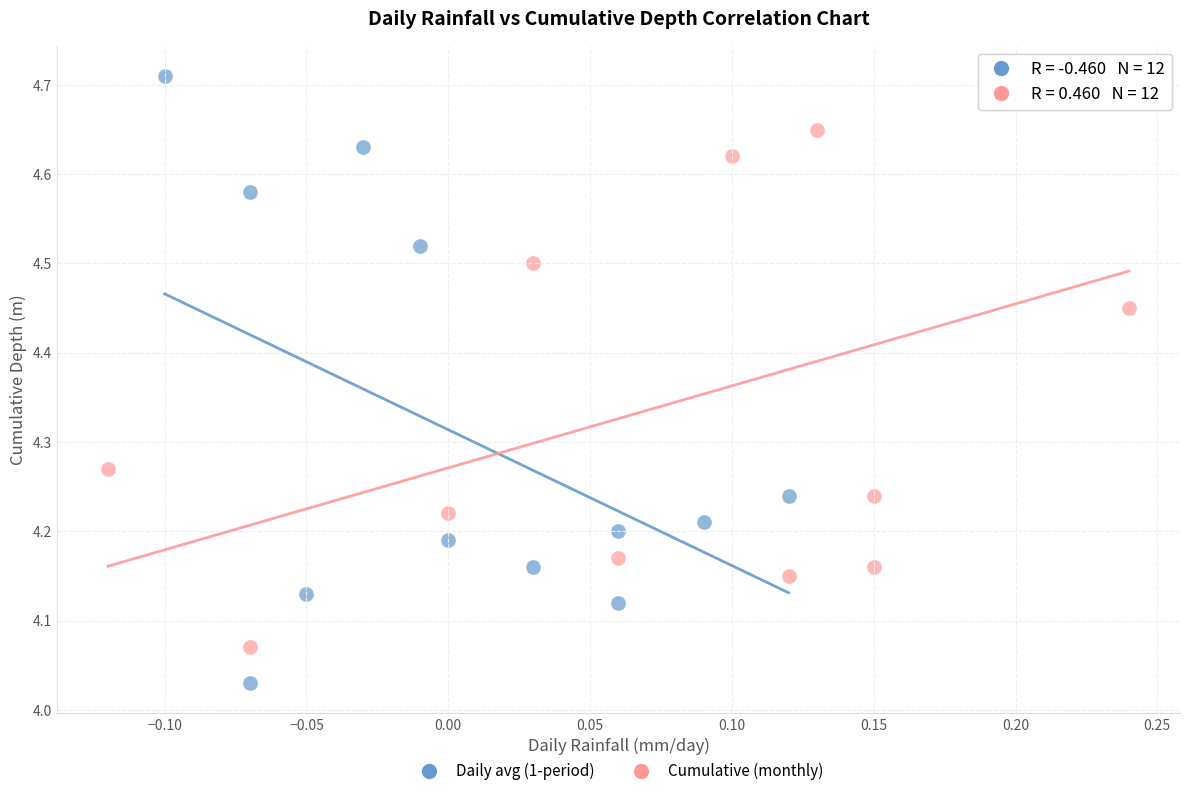

Which series has the largest Y range (max minus min)?

Daily avg (1-period)